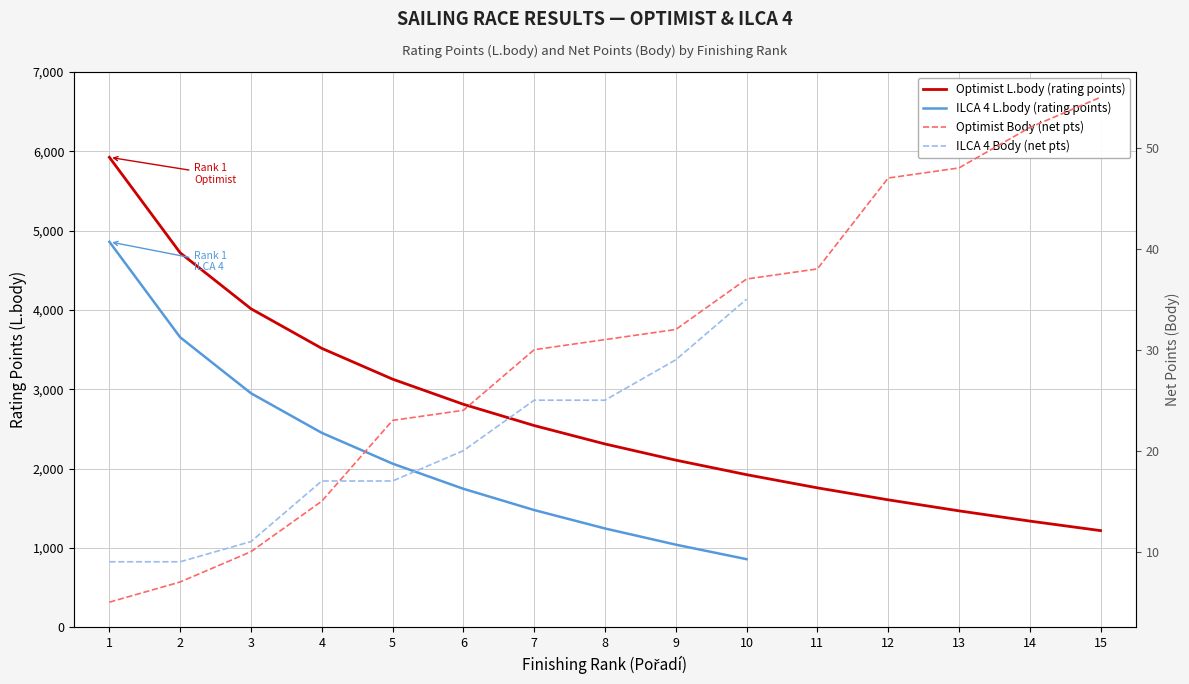

What is the difference between the maximum and minimum values in the Optimist Body series?

50